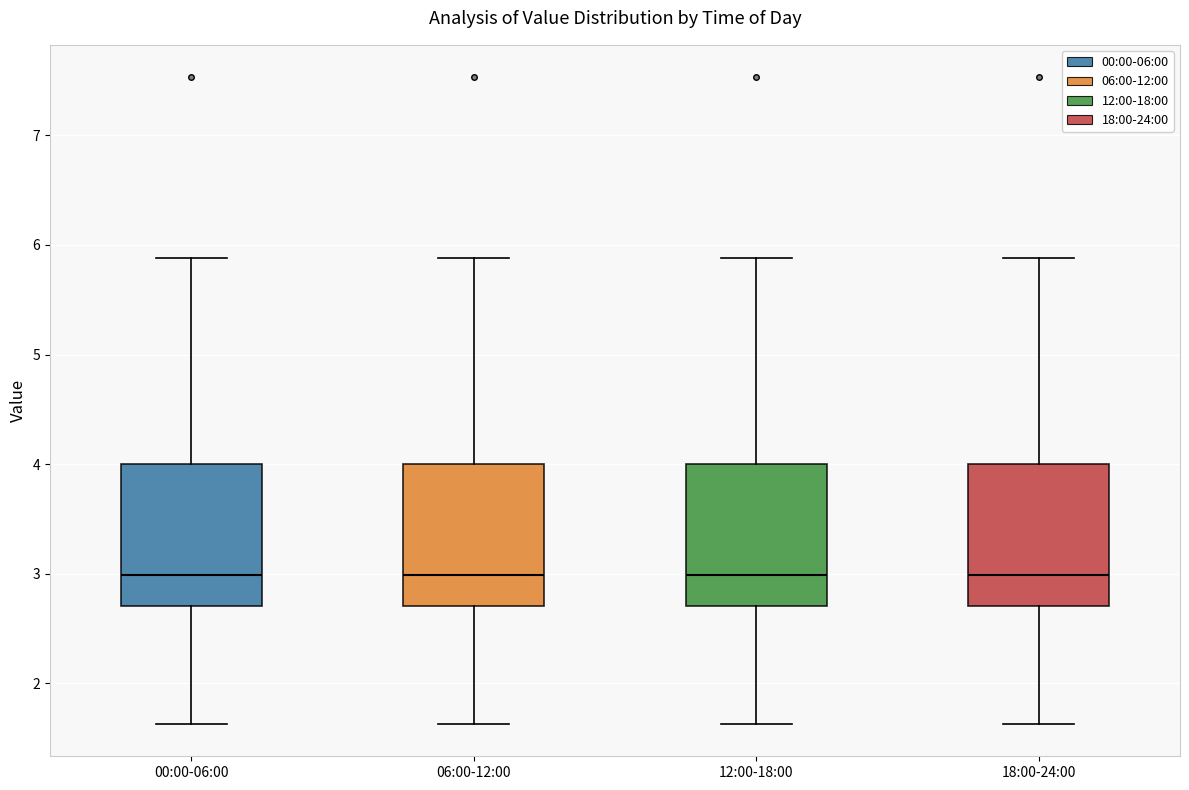

Where is the upper edge of the box for 18:00-24:00 on the y-axis? The values are not printed on the chart, so give them approximately, as read against the axis.

4.0